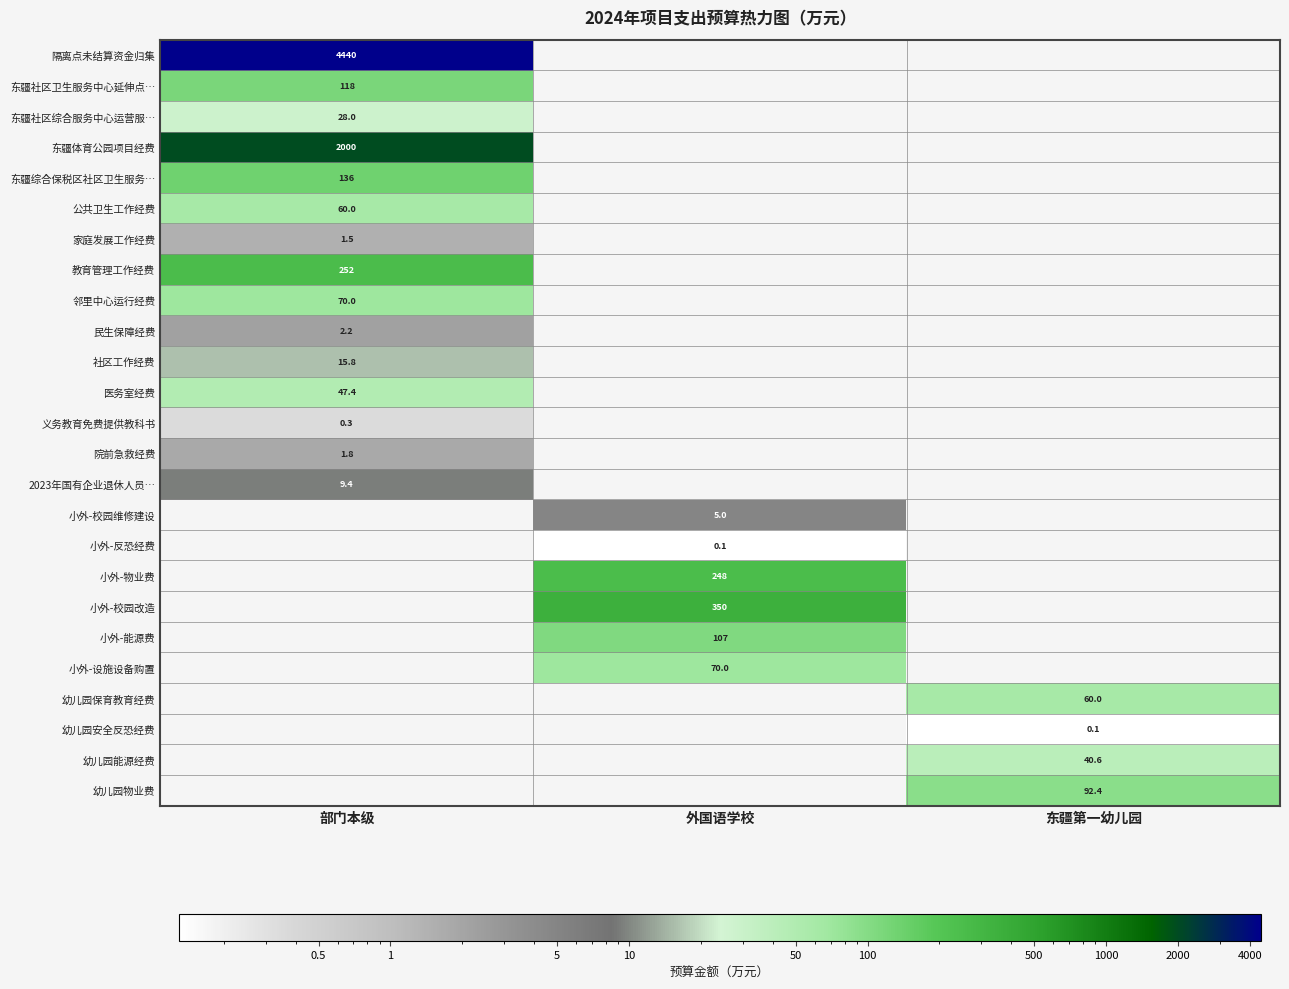

Is the value of 社区工作经费 at 部门本级 greater than the value of 公共卫生工作经费 at 部门本级?

No